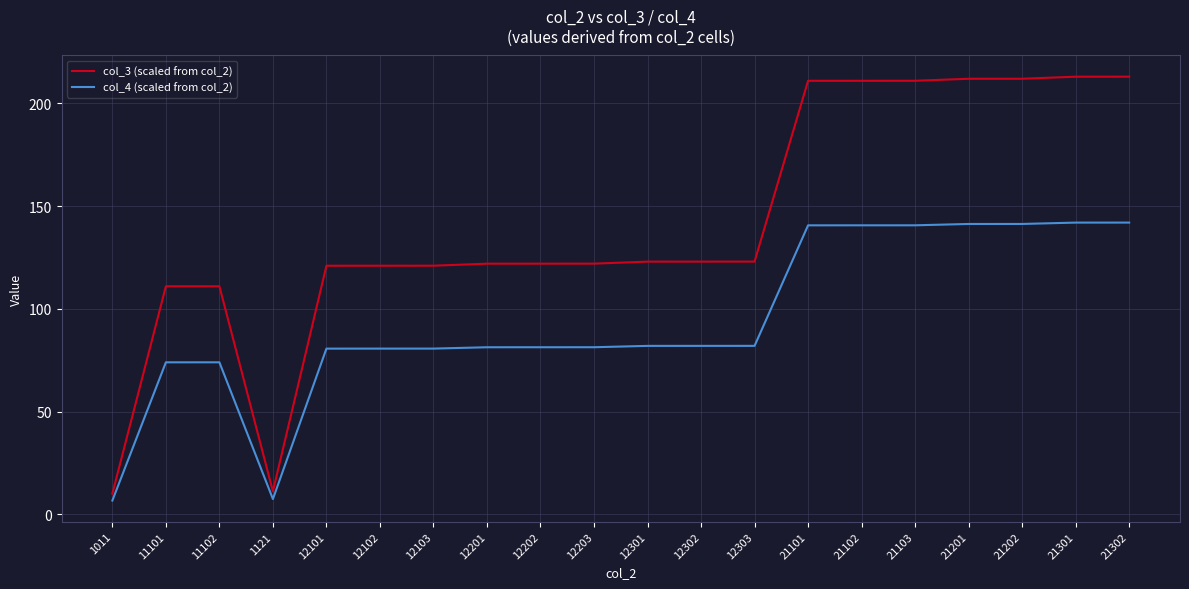

What is the difference between the maximum and minimum values in the col_4 (scaled from col_2) series?

135.3